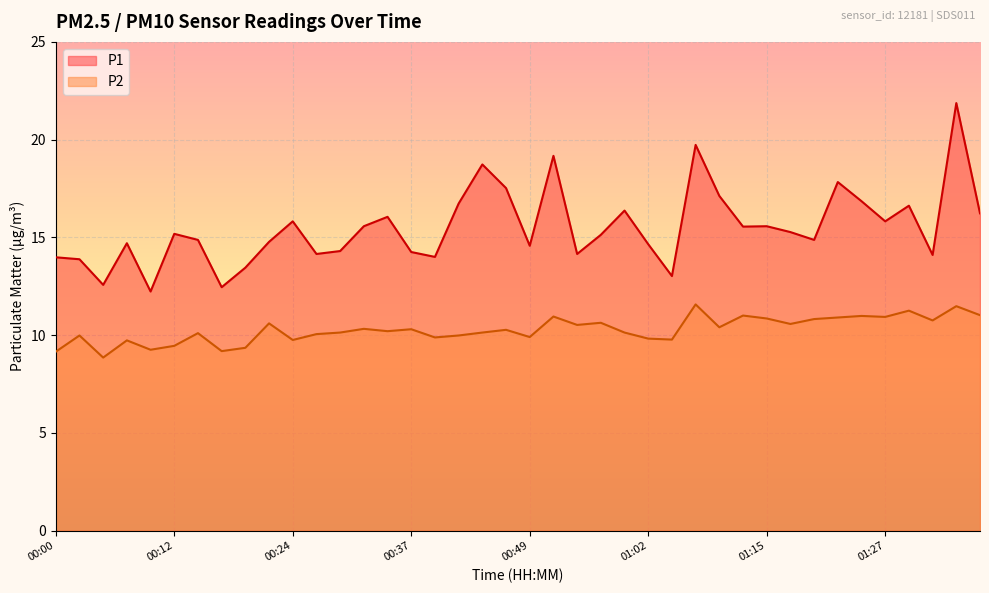

Which has a higher value, 00:34 or 01:20?

00:34